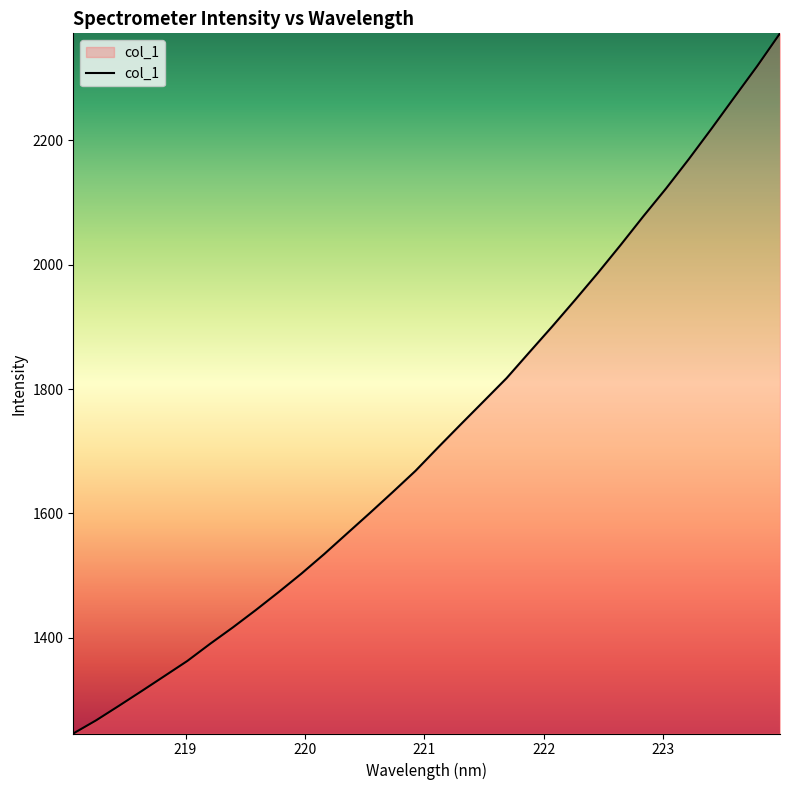

How many values are below 1706?

16